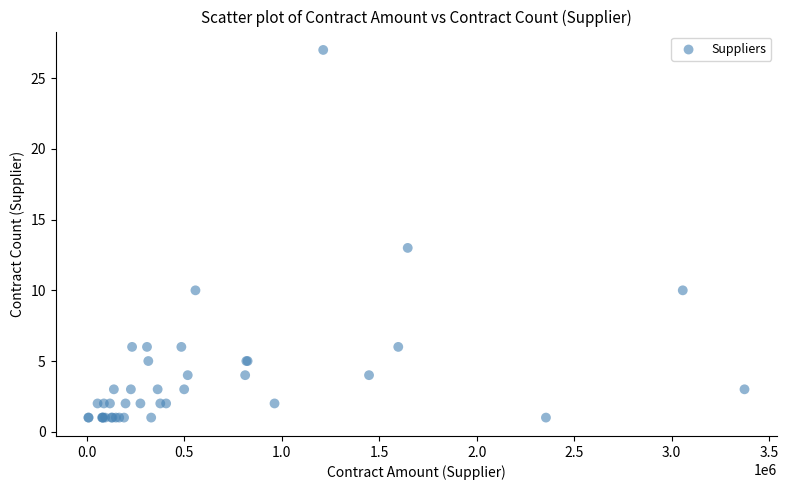

What Y value in the scatter plot is closest to 14?

13